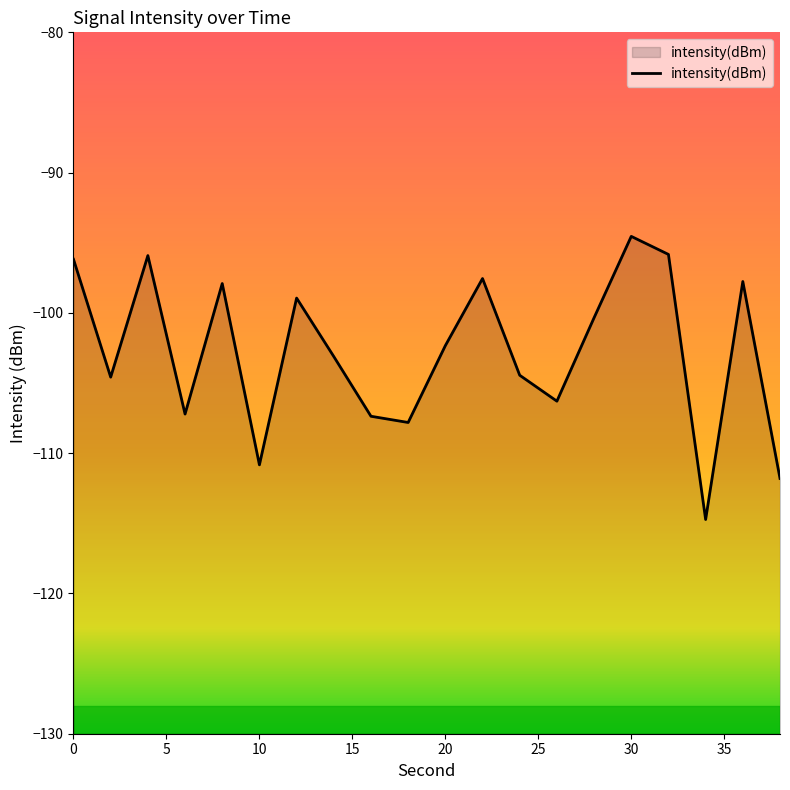

Which has a higher value, 10 or 12?

12